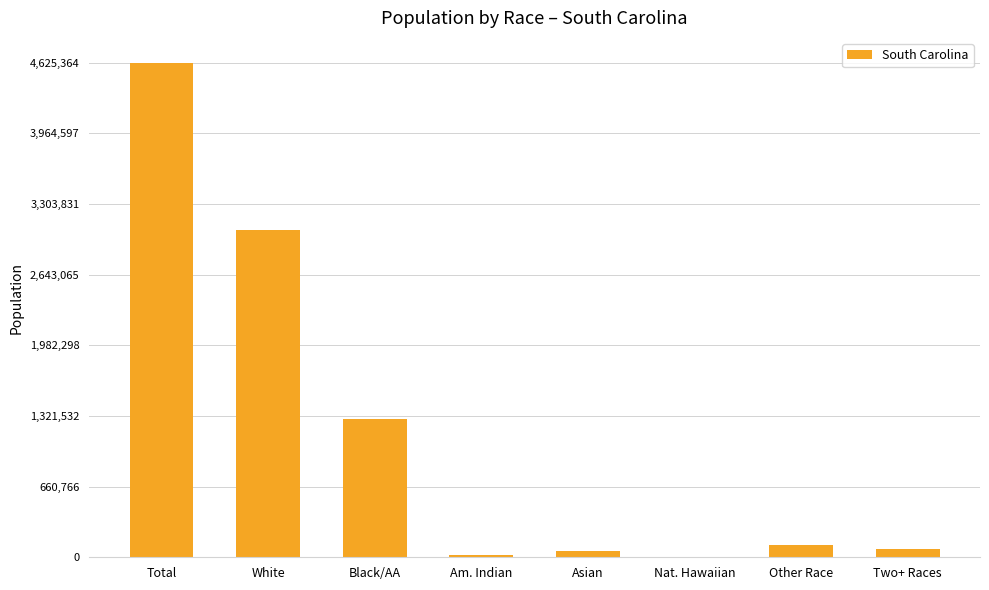

Which category has the highest value across all series?

Total